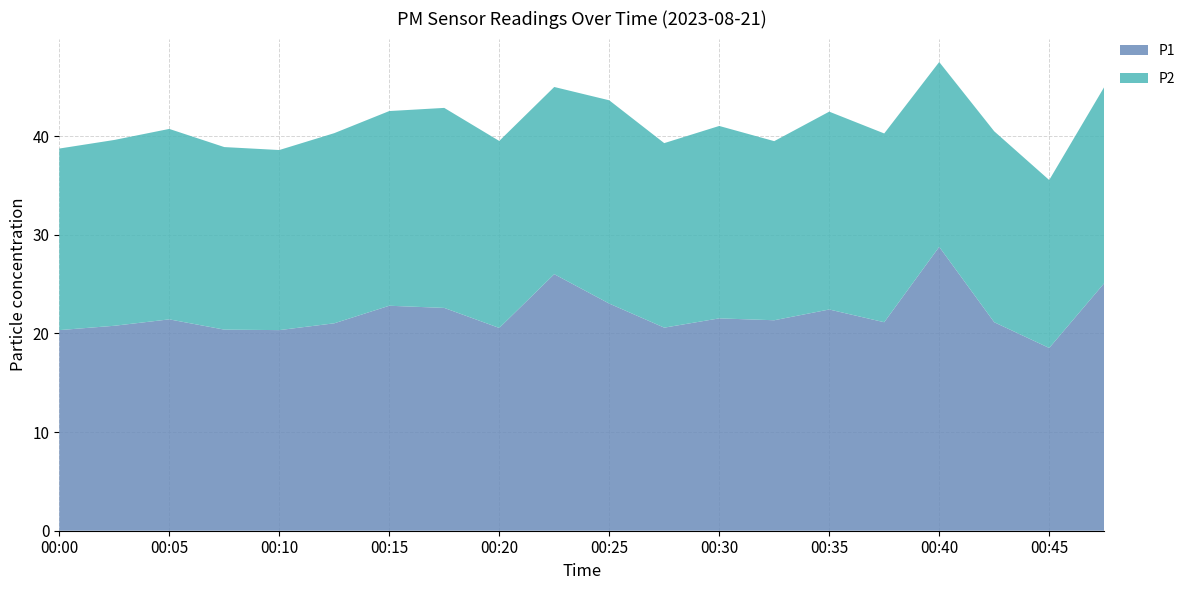

Reading right to left, transcribe all the data shown in this chart.

P1: 00:47=25.1	00:45=18.5	00:42=21.1	00:40=28.8	00:37=21.1	00:35=22.4	00:32=21.3	00:30=21.5	00:27=20.6	00:25=23.0	00:22=26.0	00:20=20.6	00:17=22.6	00:15=22.8	00:12=21.0	00:10=20.3	00:07=20.4	00:05=21.4	00:02=20.8	00:00=20.3
P2: 00:47=19.9	00:45=17.0	00:42=19.4	00:40=18.7	00:37=19.1	00:35=20.1	00:32=18.1	00:30=19.5	00:27=18.7	00:25=20.6	00:22=19.0	00:20=18.9	00:17=20.3	00:15=19.7	00:12=19.3	00:10=18.2	00:07=18.5	00:05=19.3	00:02=18.8	00:00=18.4